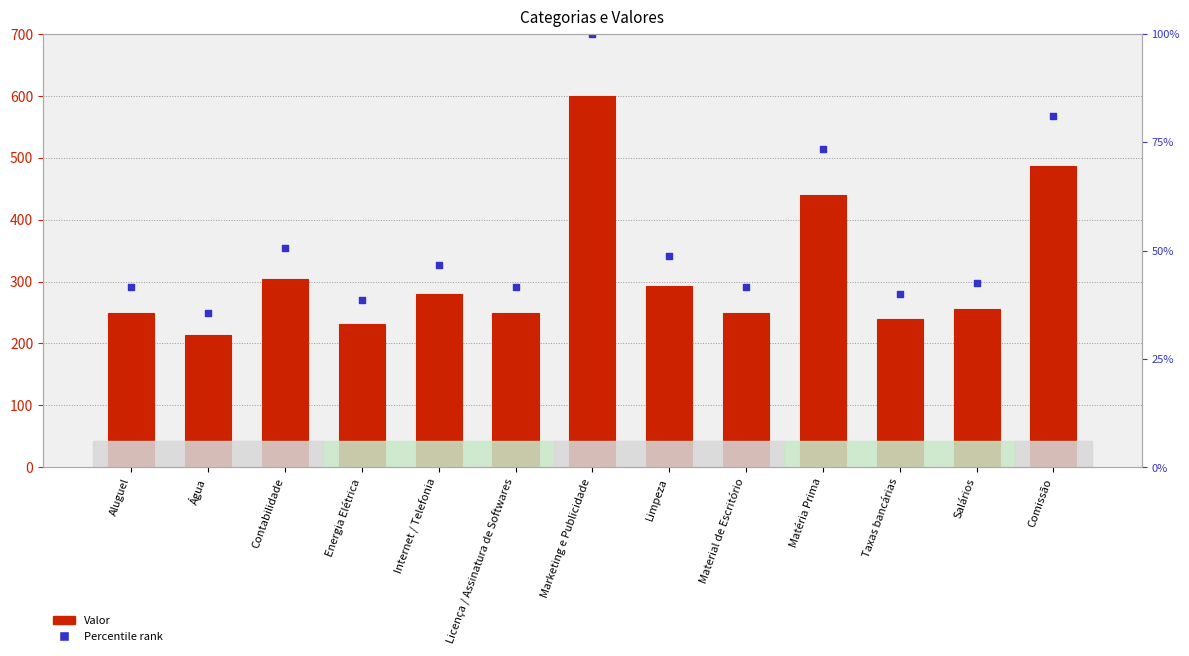

Which series has the widest spread of Y values?

Percentile rank